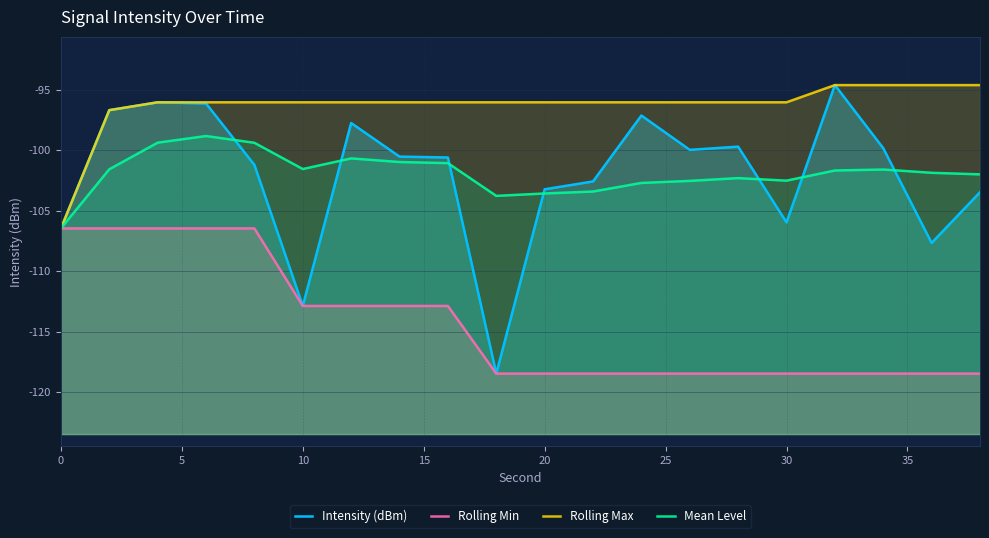

How many data points in Intensity (dBm) are above -100?

9